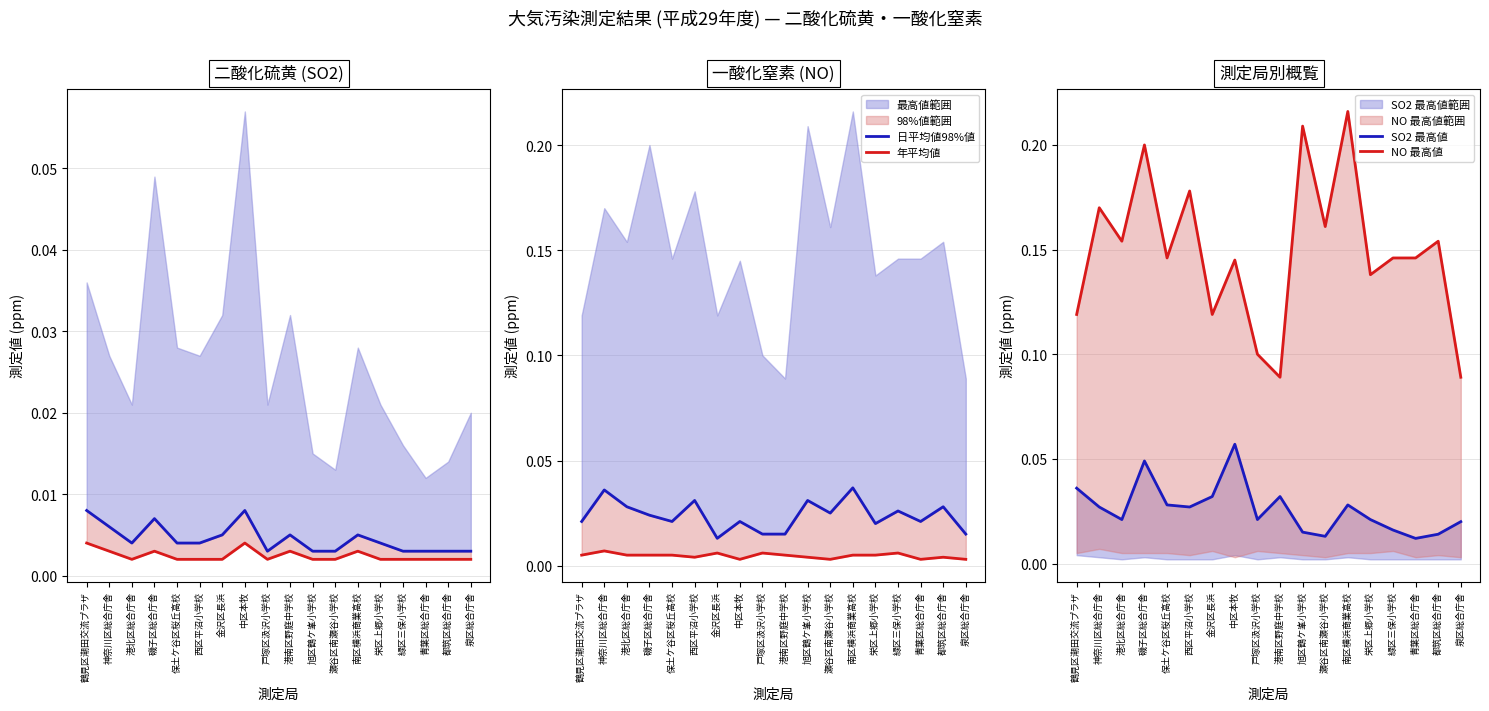

Is it true that 年平均値 equals 0.0 at 港北区総合庁舎?

False